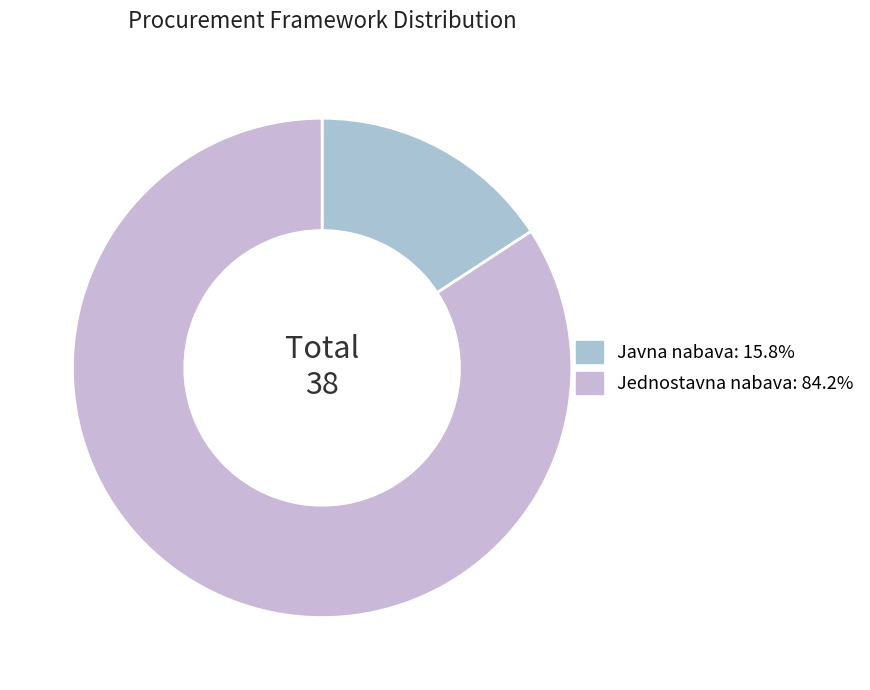

Which has a higher value, Javna nabava or Jednostavna nabava?

Jednostavna nabava